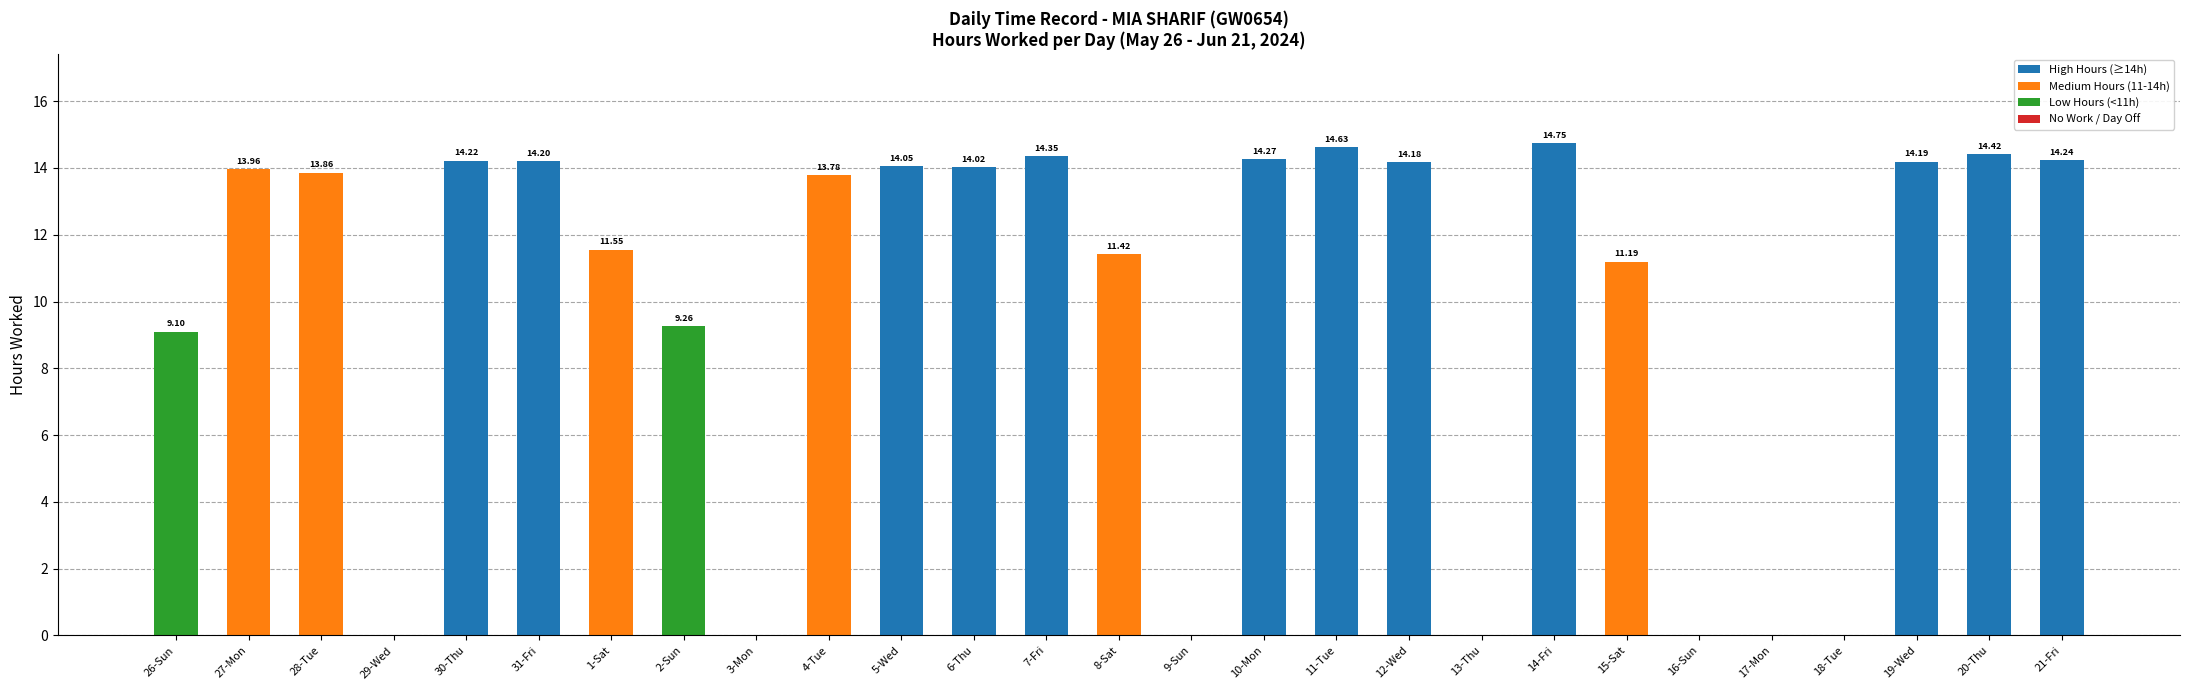

What is the change in value from 27-Mon to 20-Thu?

+0.5